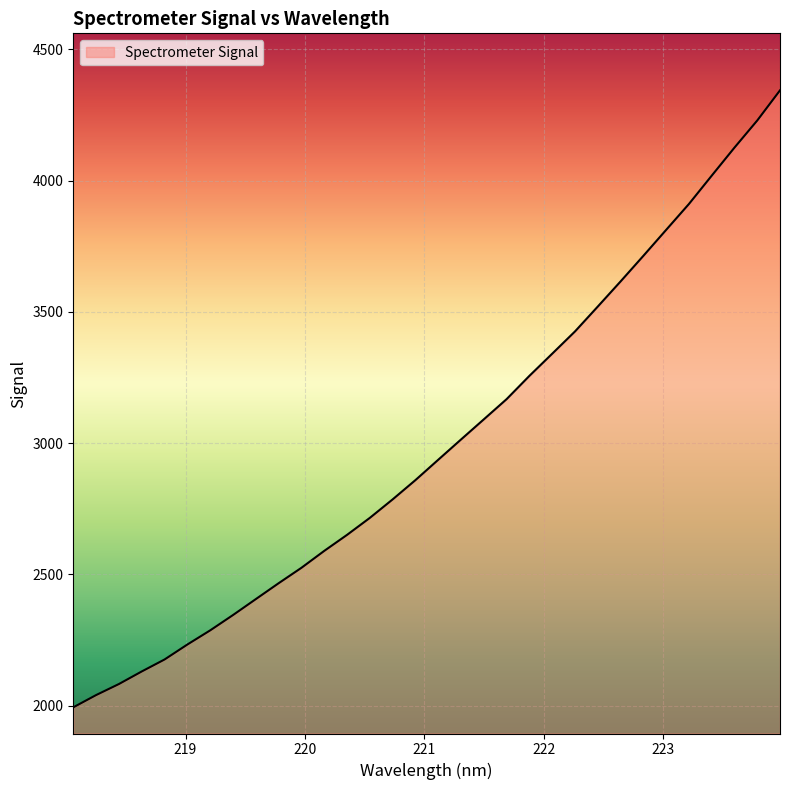

What is the maximum value shown in the chart?

4343.6